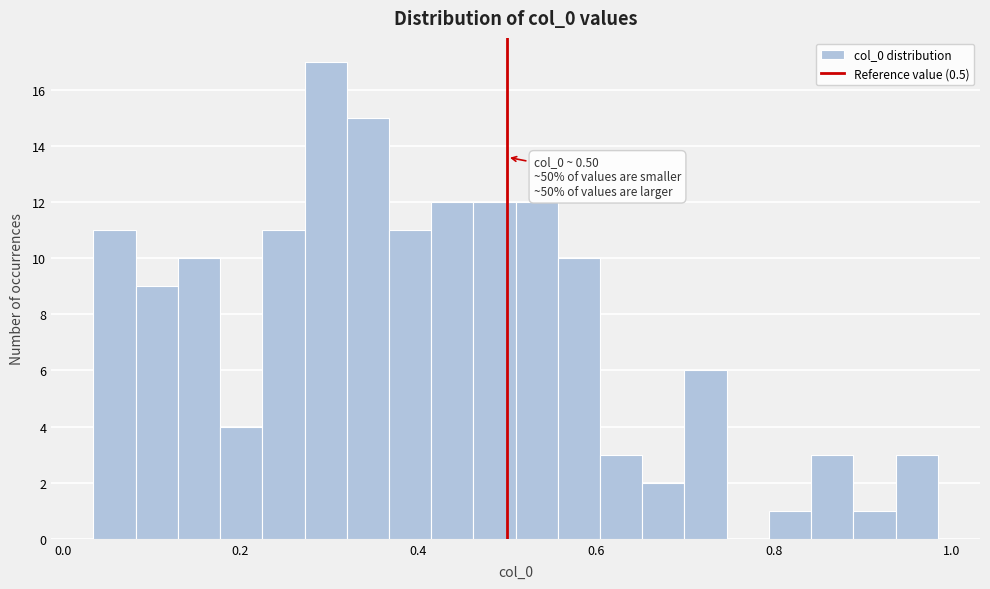

Around what value on the x-axis is the tallest bar? Give the approximate position of its centre, as read against the axis.

0.30